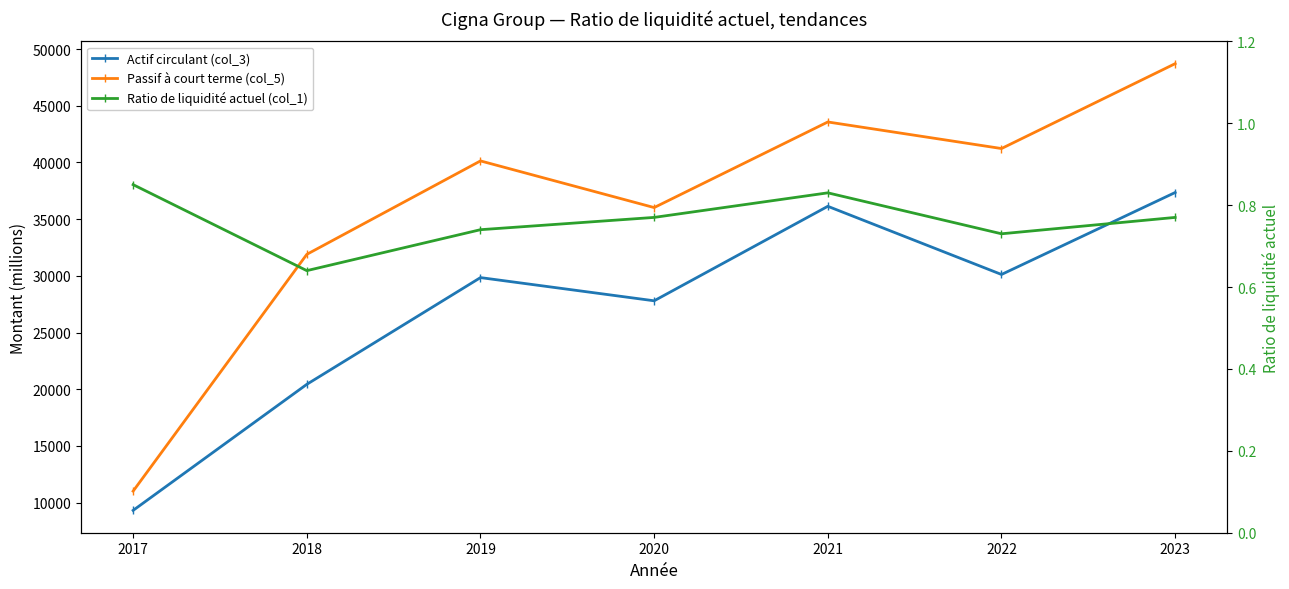

What are all the series names shown in the legend?

Actif circulant (col_3), Passif à court terme (col_5), Ratio de liquidité actuel (col_1)